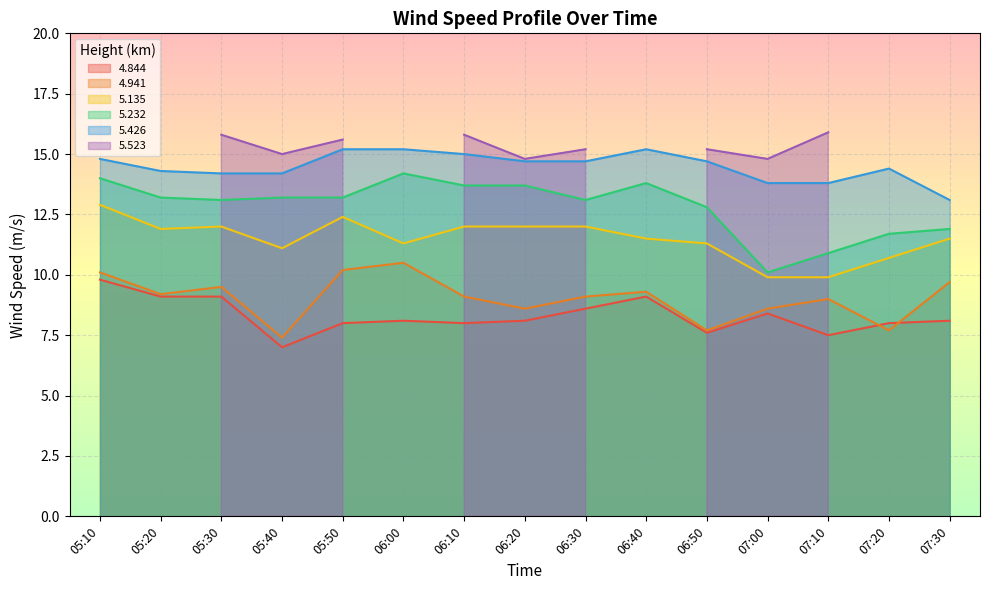

Rank the categories by 5.426 value from lowest to highest.

07:30, 07:00, 07:10, 05:30, 05:40, 05:20, 07:20, 06:20, 06:30, 06:50, 05:10, 06:10, 05:50, 06:00, 06:40